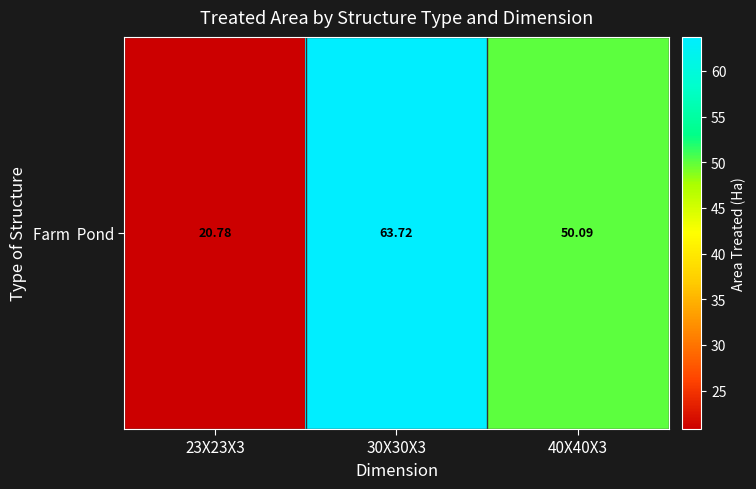

Reading left to right, what are all the values shown in this chart?

23X23X3=20.8	30X30X3=63.7	40X40X3=50.1